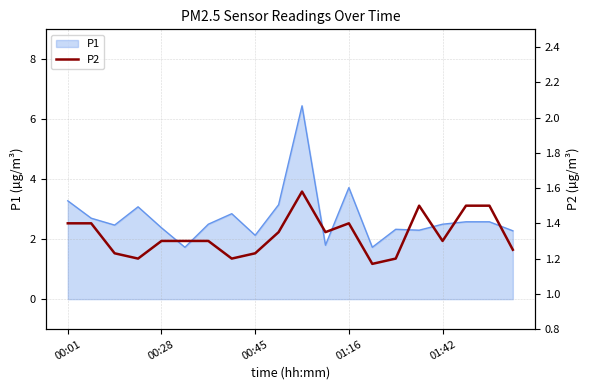

At which label does P1 first exceed 2?

00:01